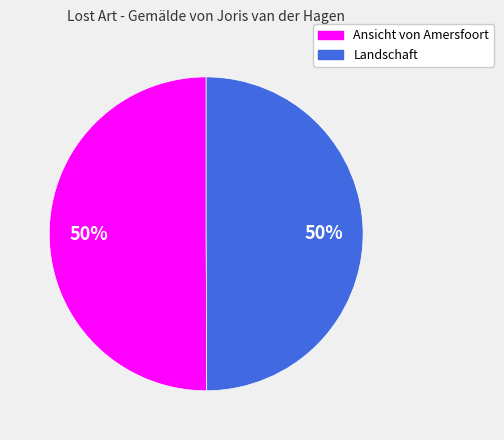

To the nearest percent, what percentage of the pie is Landschaft?

50%